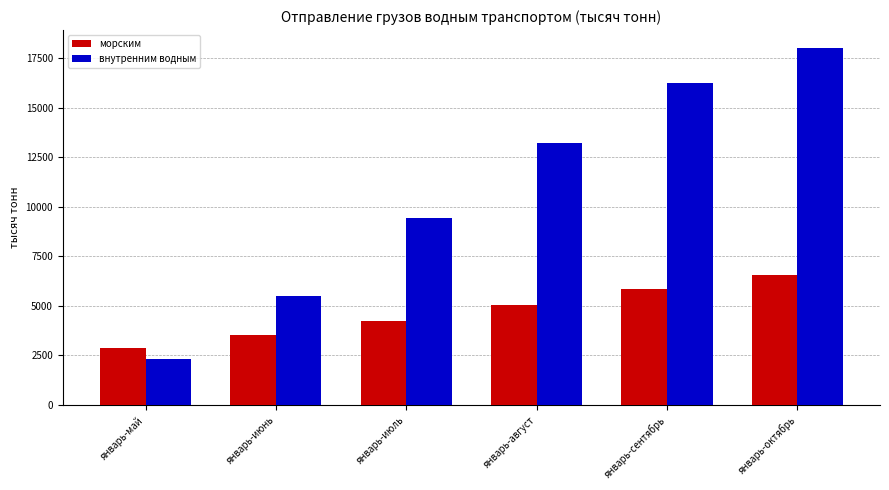

What is the total value across all series at январь-сентябрь?

22094.2